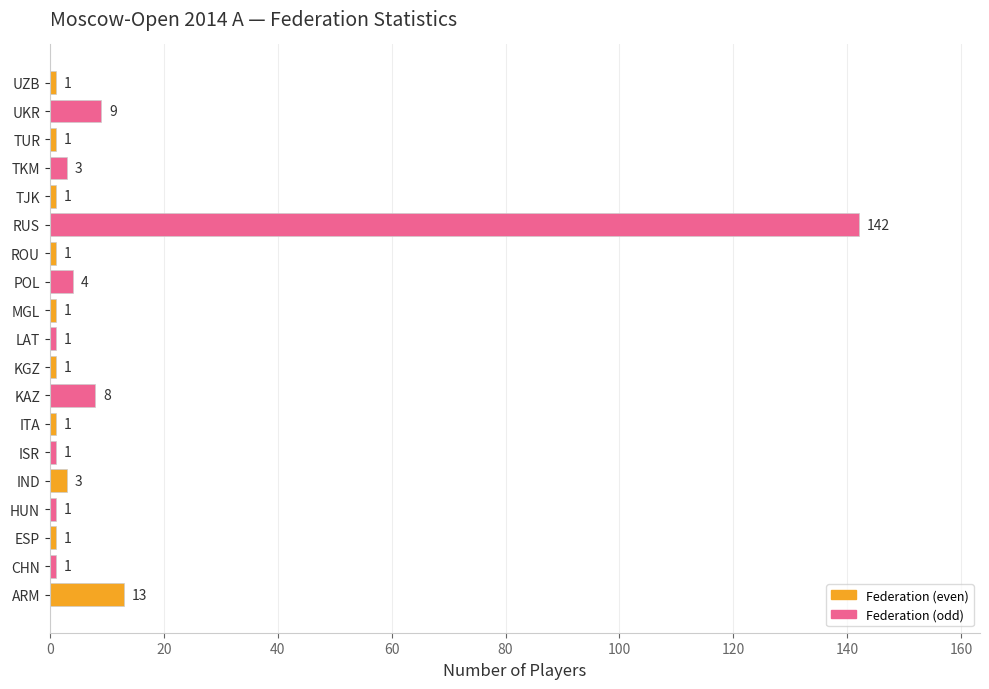

Where is the data nearest to the value 71?

ARM